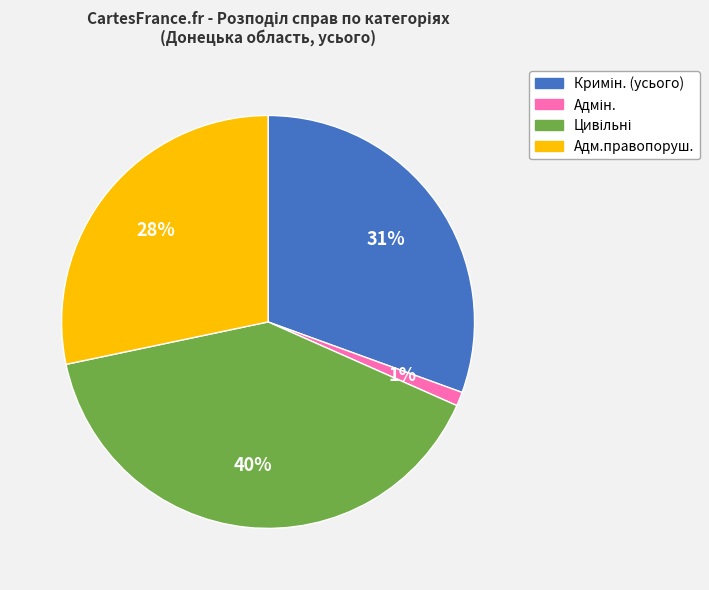

To the nearest percent, what percentage of the pie is Адм.правопоруш.?

28%